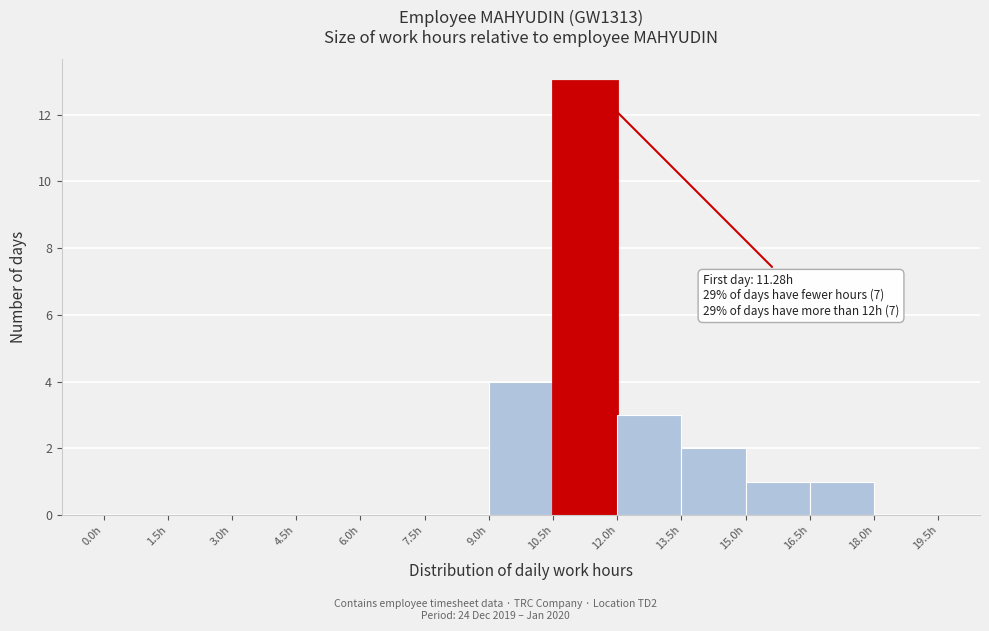

Which range on the x-axis has the tallest bar?

10.5 to 12.0